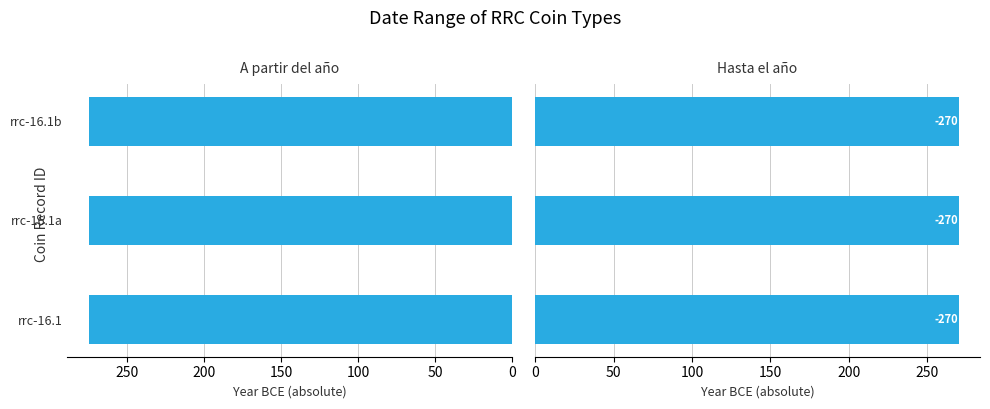

Between rrc-16.1b and rrc-16.1, which is larger?

rrc-16.1b